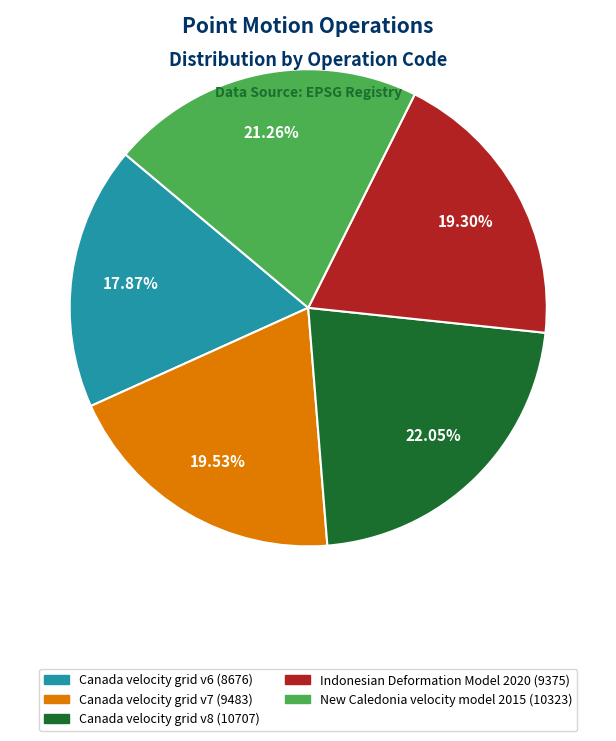

The Canada velocity grid v6 slice represents 9% of the pie. True or false?

False